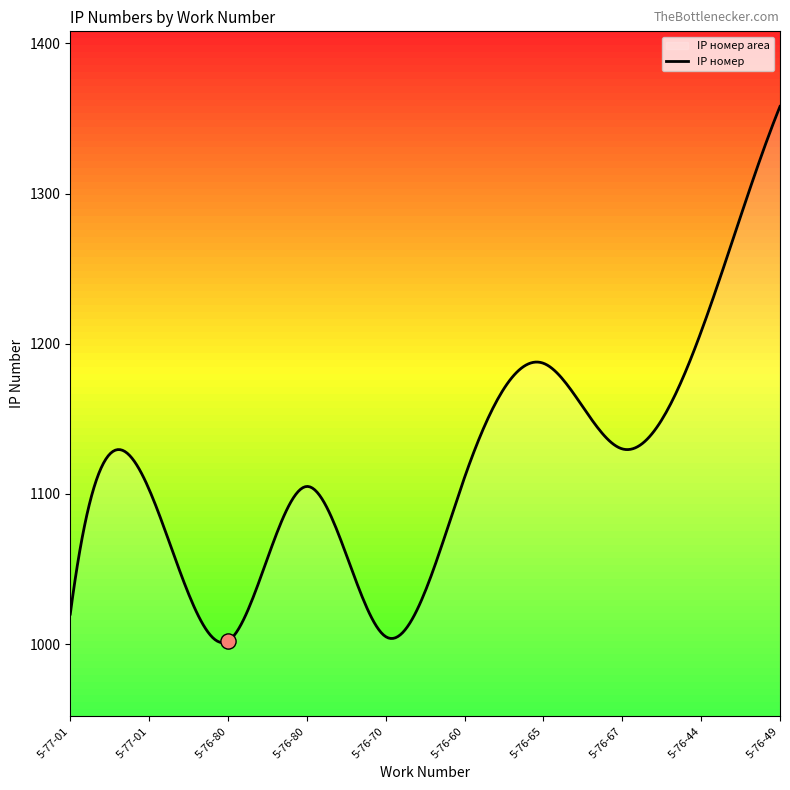

Between 5-77-01 and 5-76-67, which is larger?

5-76-67